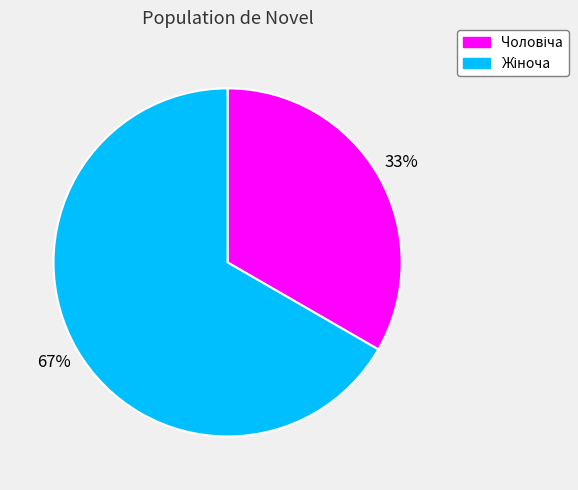

To the nearest percent, what is the average slice percentage?

50%